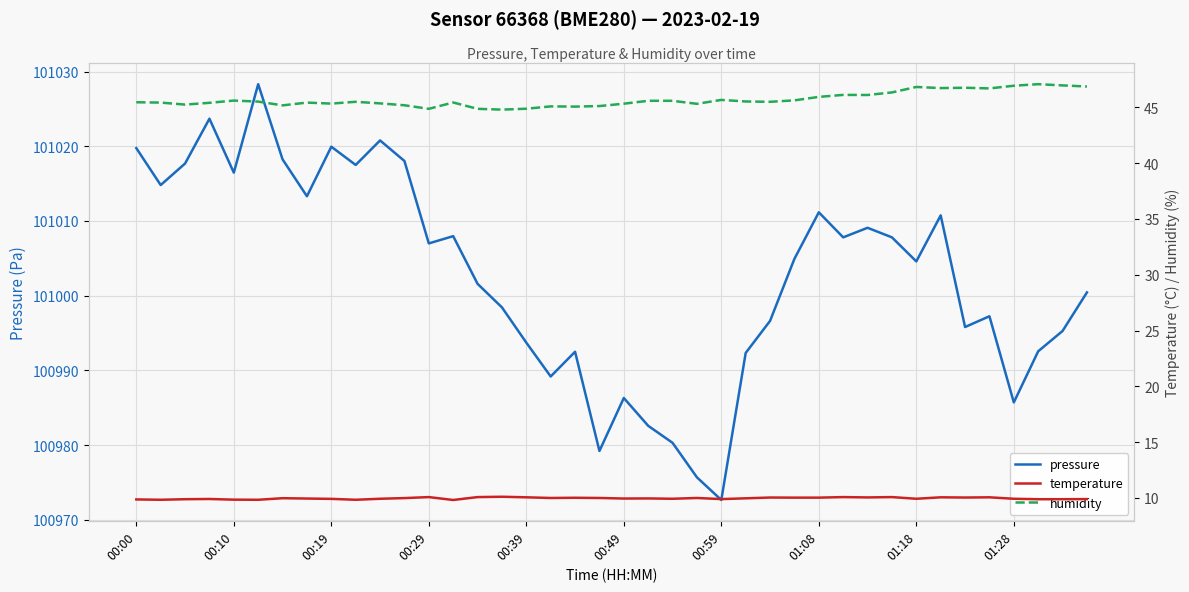

How many interior local peaks does the temperature series have?

12